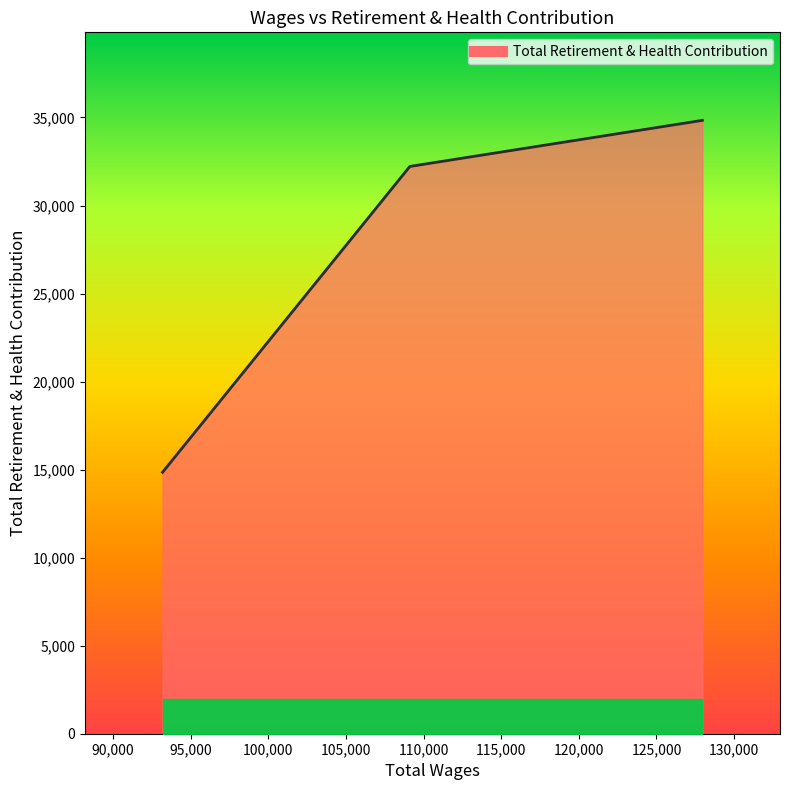

What is the average value?

27300